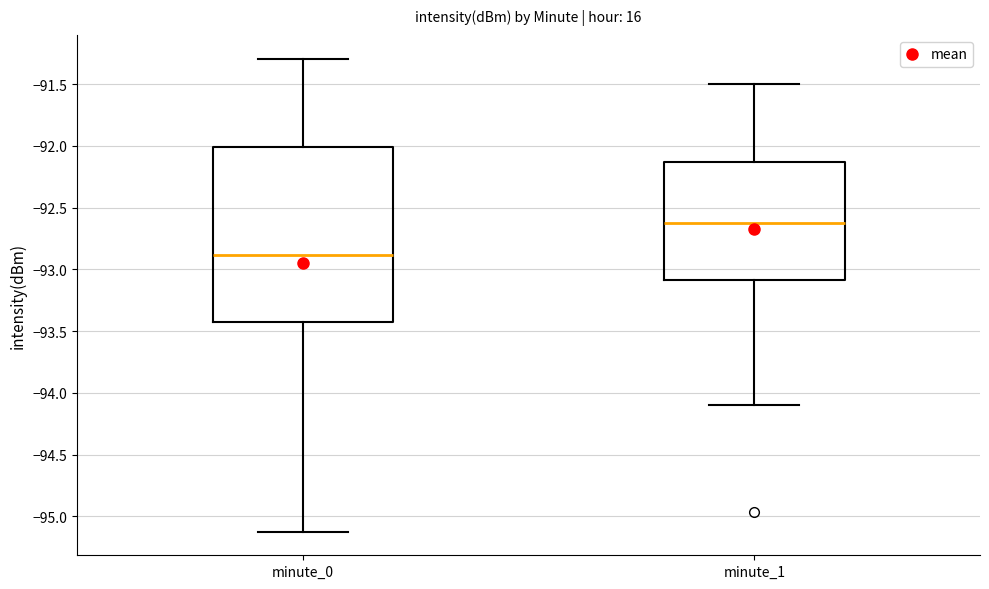

Reading left to right, transcribe this box plot: for each box, give where its median line is, the range the box spans, and where its two whiskers end, as read against the y-axis. The values are not printed on the chart, so give them approximately, as read against the axis.

minute_0: median -92.90, box -93.40 to -92.00, whiskers -95.10 to -91.30
minute_1: median -92.60, box -93.10 to -92.15, whiskers -94.10 to -91.50